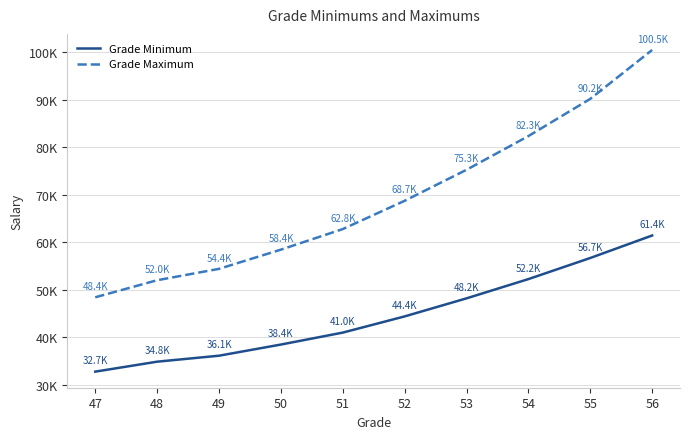

Which series has the largest total across all categories?

Grade Maximum